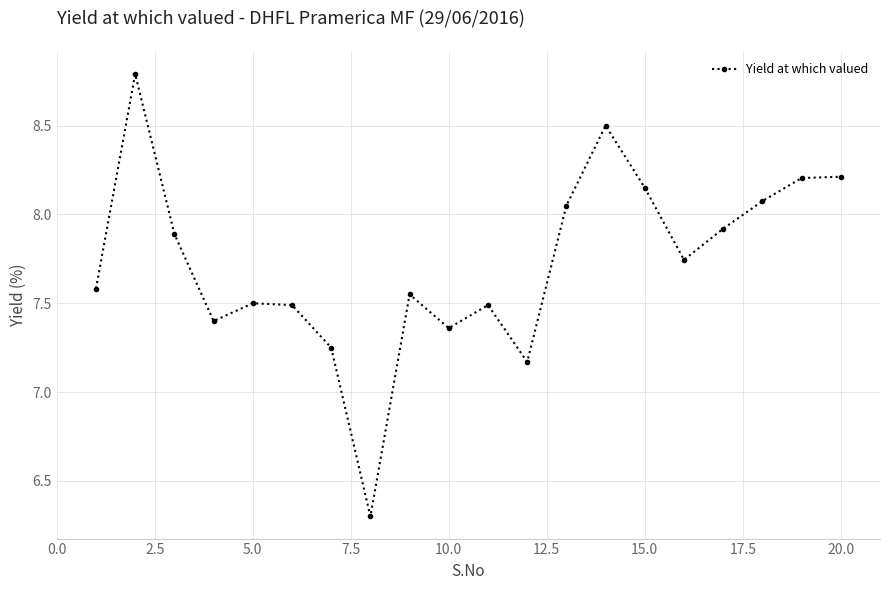

What is the maximum value shown in the chart?

8.8